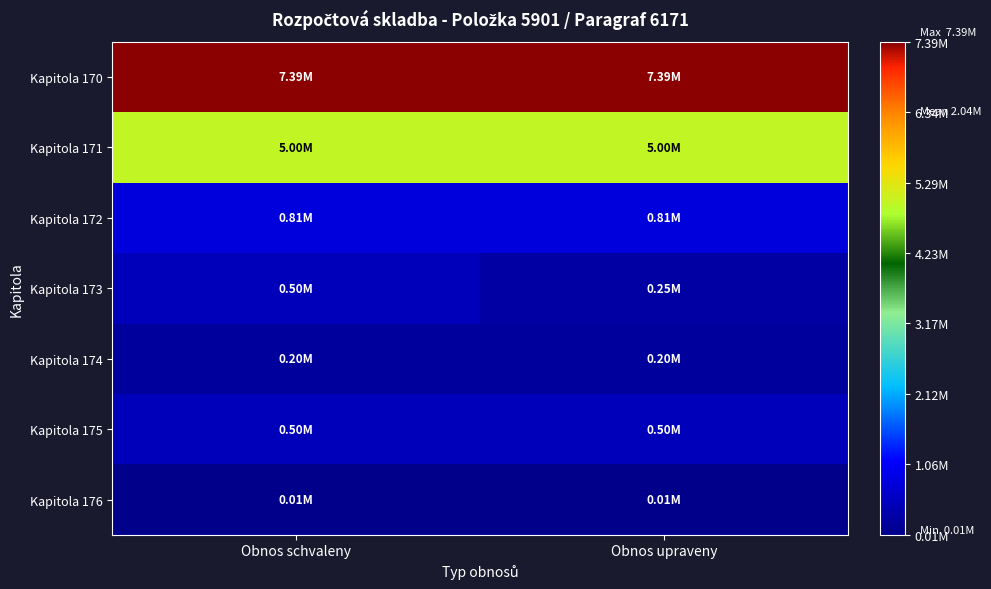

Reading left to right, extract all data points from this chart.

Kapitola 170: Obnos schvaleny=7395000	Obnos upraveny=7395000
Kapitola 171: Obnos schvaleny=5000000	Obnos upraveny=5000000
Kapitola 172: Obnos schvaleny=810000	Obnos upraveny=810000
Kapitola 173: Obnos schvaleny=500000	Obnos upraveny=250000
Kapitola 174: Obnos schvaleny=200000	Obnos upraveny=200000
Kapitola 175: Obnos schvaleny=500000	Obnos upraveny=500000
Kapitola 176: Obnos schvaleny=10000	Obnos upraveny=10000